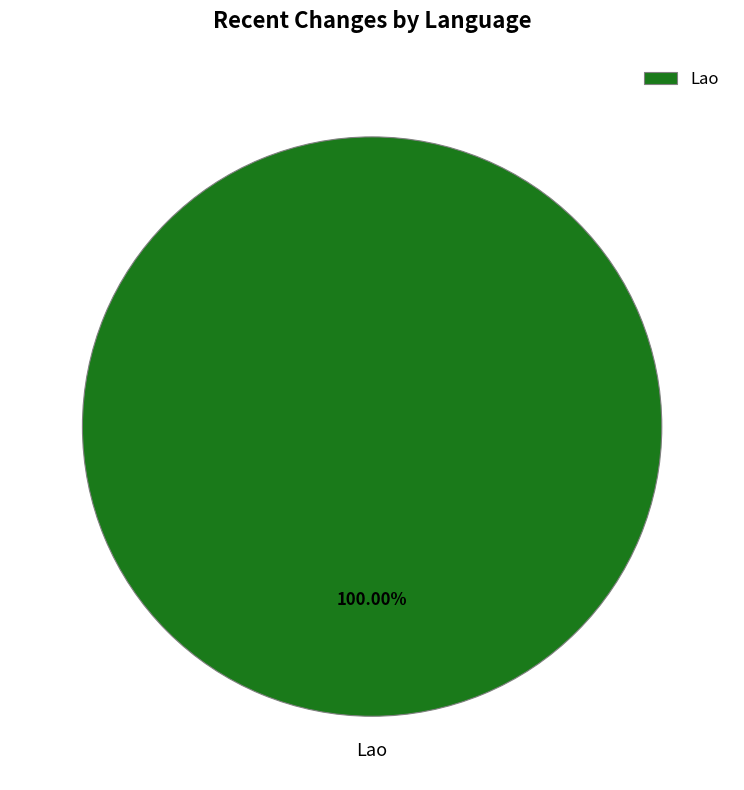

Rank the categories by value from highest to lowest.

Lao